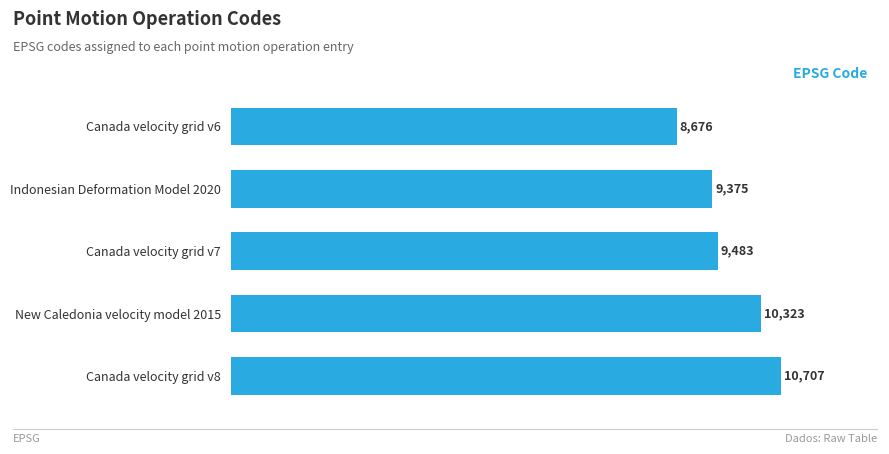

What is the change in value from New Caledonia velocity model 2015 to Indonesian Deformation Model 2020?

-948